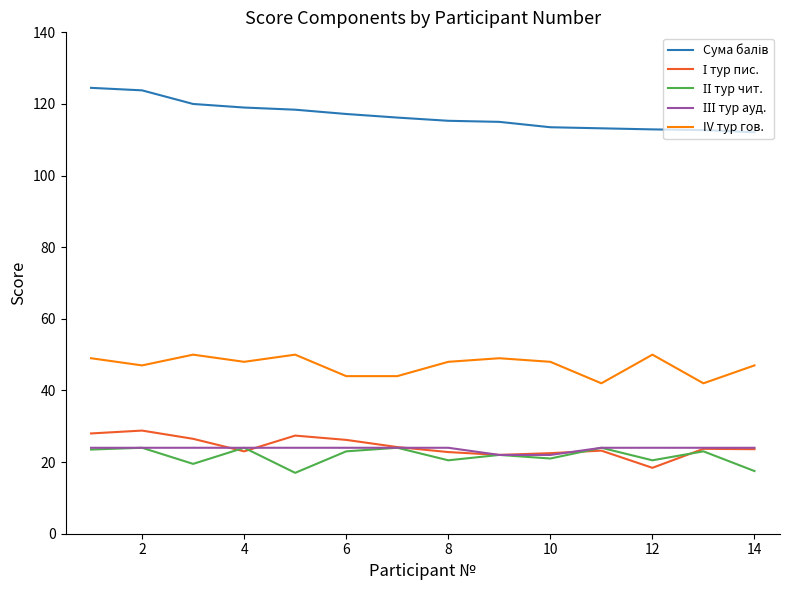

What is the maximum value shown in the chart?

124.5